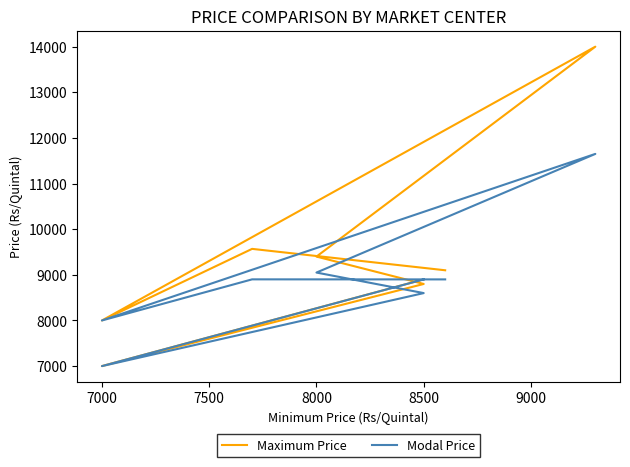

How many categories are shown in the chart?

8